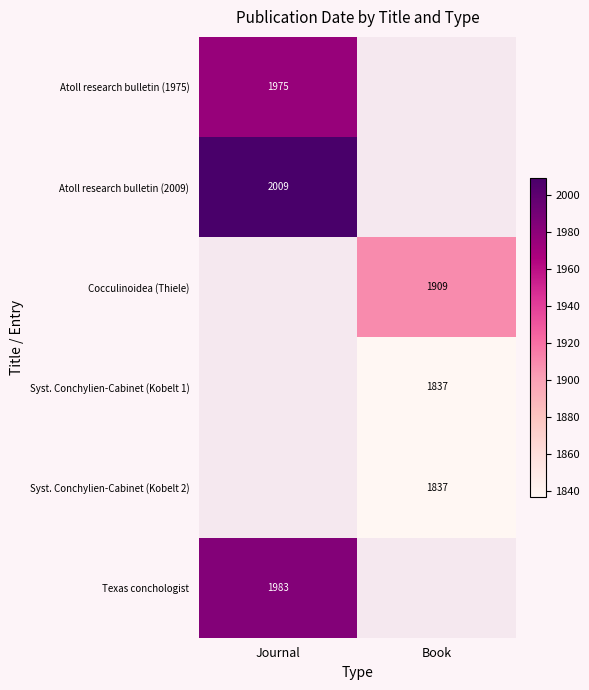

The value of Syst. Conchylien-Cabinet (Kobelt 1) at Book is 3093. True or false?

False